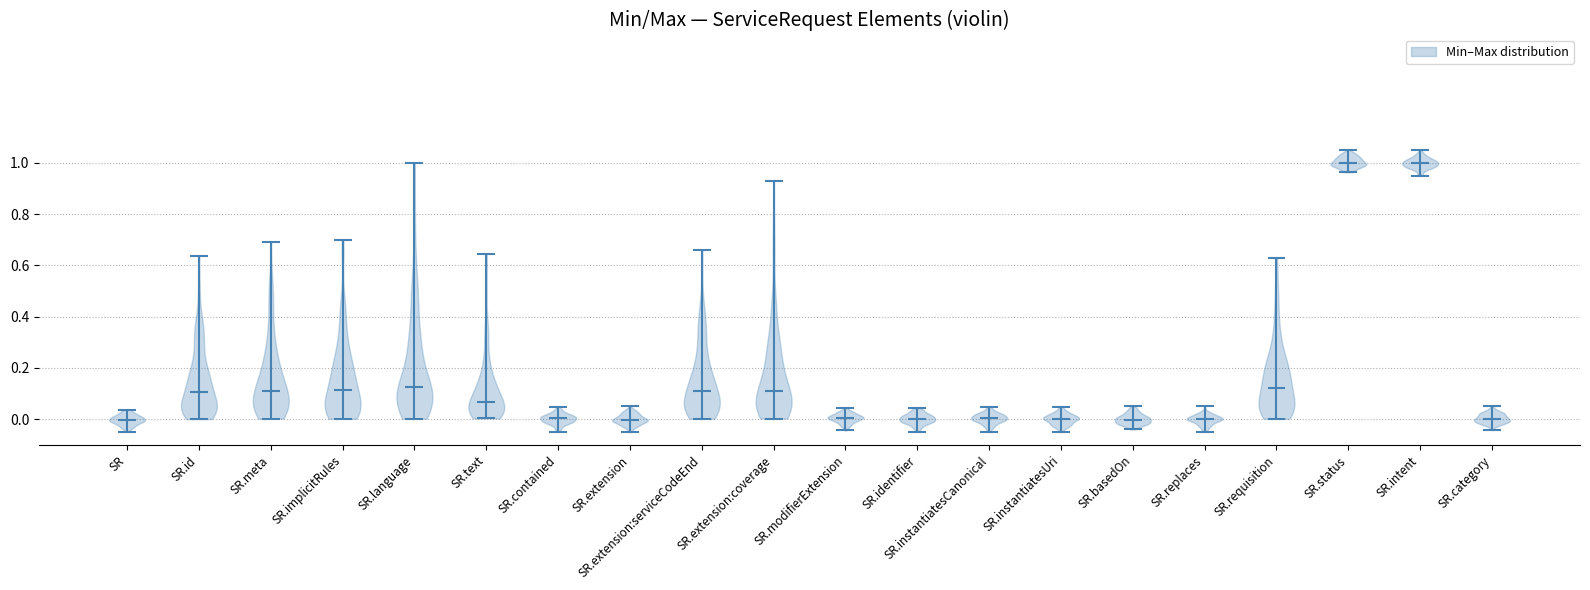

Reading left to right, read every violin against the y-axis: where its median line is, and the lowest and highest points it reaches. The values are not printed on the chart, so give them approximately, as read against the axis.

SR: median line 0.00, lowest point -0.04, highest point 0.04
SR.id: median line 0.10, lowest point 0.00, highest point 0.64
SR.meta: median line 0.12, lowest point 0.00, highest point 0.70
SR.implicitRules: median line 0.12, lowest point 0.00, highest point 0.70
SR.language: median line 0.12, lowest point 0.00, highest point 1.00
SR.text: median line 0.06, lowest point 0.00, highest point 0.64
SR.contained: median line 0.00, lowest point -0.04, highest point 0.04
SR.extension: median line 0.00, lowest point -0.04, highest point 0.06
SR.extension:serviceCodeEnd: median line 0.12, lowest point 0.00, highest point 0.66
SR.extension:coverage: median line 0.12, lowest point 0.00, highest point 0.92
SR.modifierExtension: median line 0.00, lowest point -0.04, highest point 0.04
SR.identifier: median line 0.00, lowest point -0.04, highest point 0.04
SR.instantiatesCanonical: median line 0.00, lowest point -0.04, highest point 0.04
SR.instantiatesUri: median line 0.00, lowest point -0.04, highest point 0.04
SR.basedOn: median line 0.00, lowest point -0.04, highest point 0.06
SR.replaces: median line 0.00, lowest point -0.04, highest point 0.04
SR.requisition: median line 0.12, lowest point 0.00, highest point 0.62
SR.status: median line 1.00, lowest point 0.96, highest point 1.06
SR.intent: median line 1.00, lowest point 0.96, highest point 1.06
SR.category: median line 0.00, lowest point -0.04, highest point 0.06